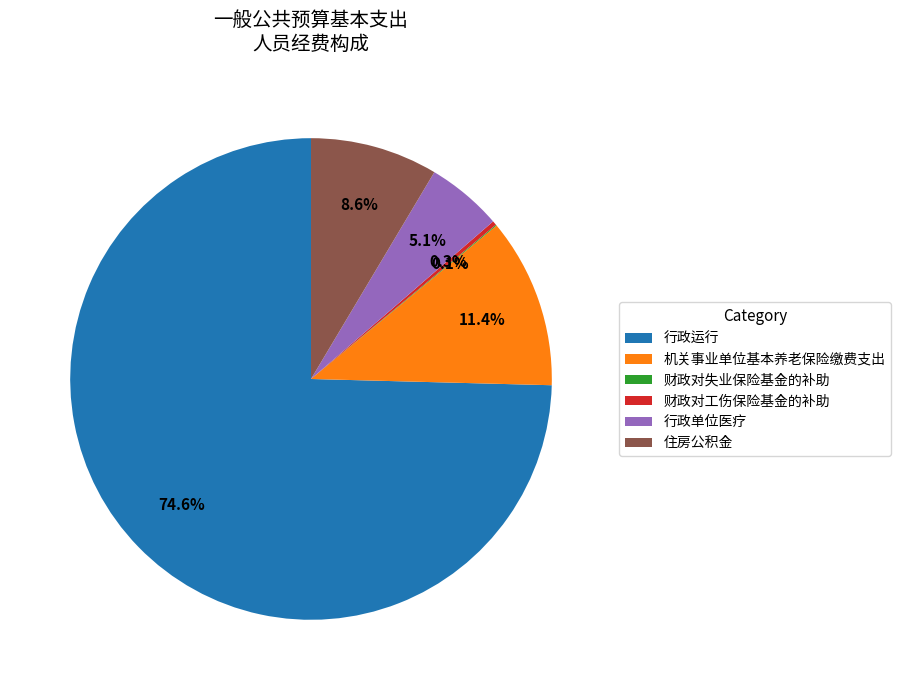

To the nearest percent, what is the difference between the 财政对工伤保险基金的补助 and 行政单位医疗 slice percentages?

5%